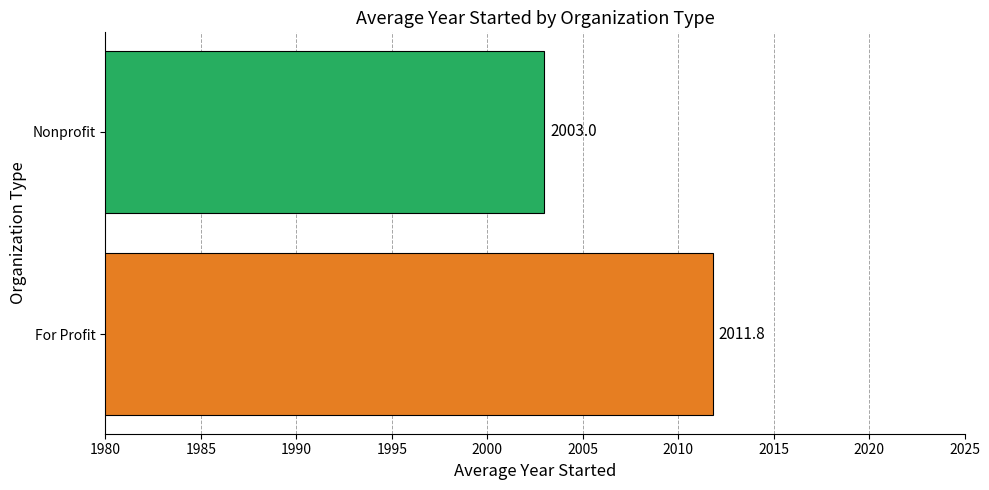

True or false: the data shows 928.9 at For Profit.

False